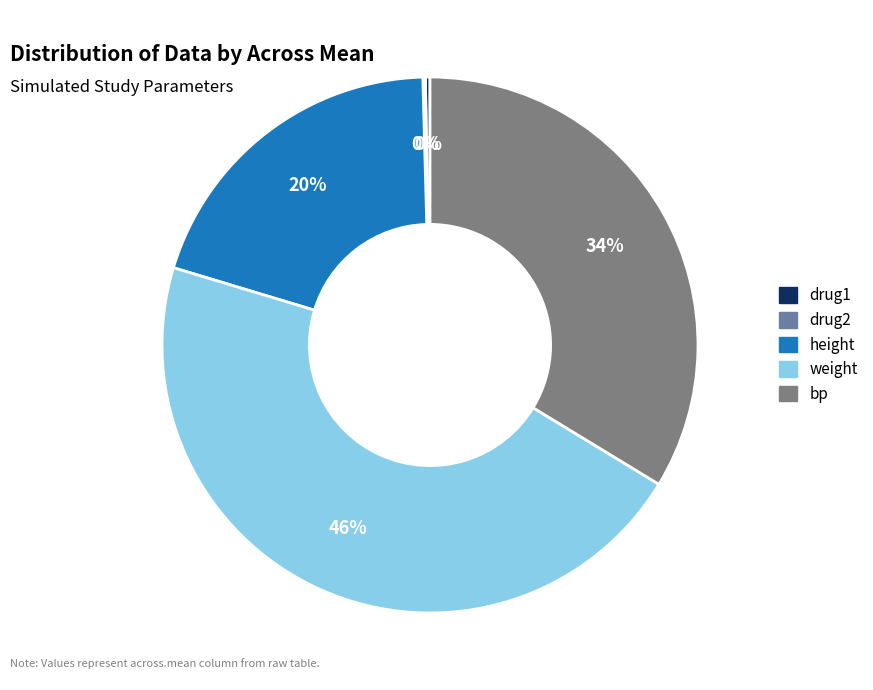

Is height the majority of the pie?

No